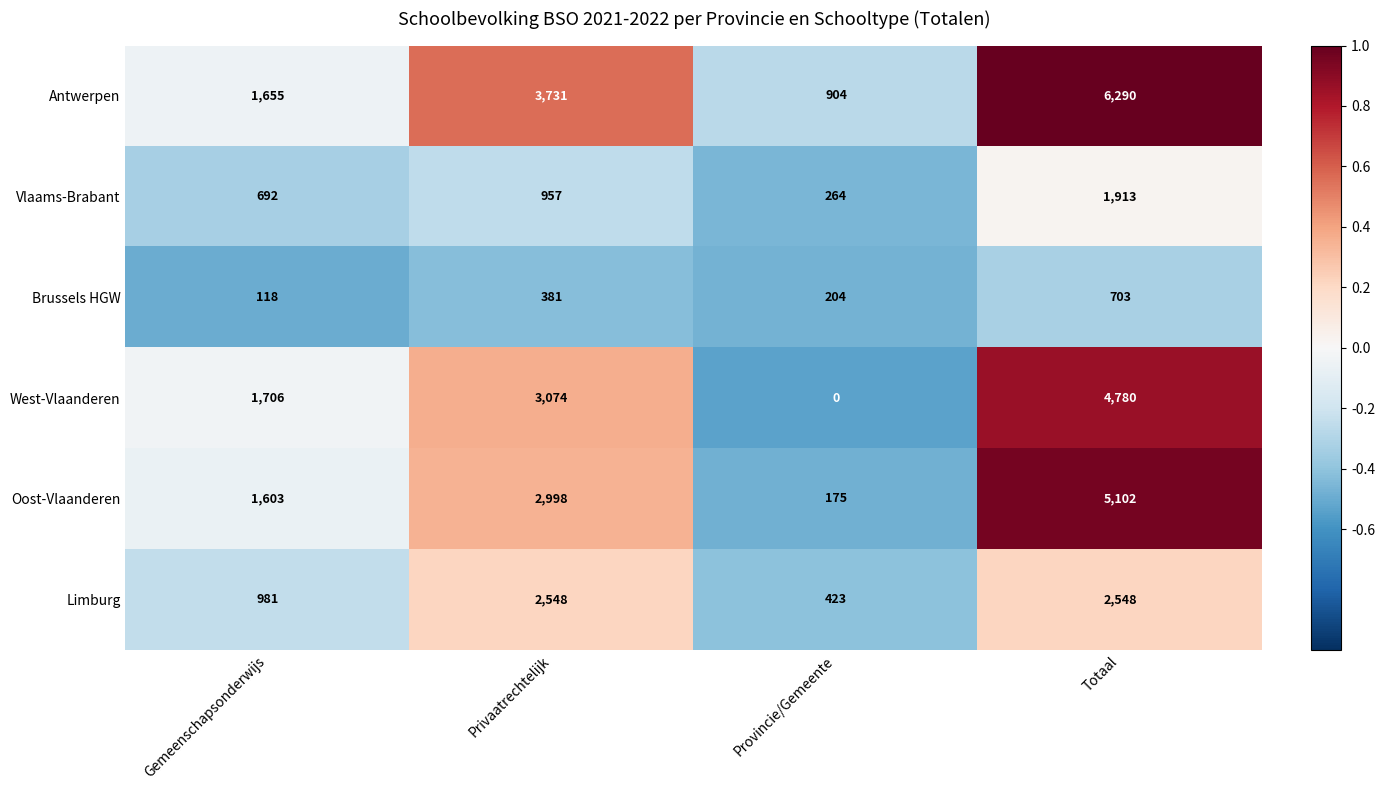

Reading right to left, what are all the values shown in this chart?

Antwerpen: 6290	904	3731	1655
Vlaams-Brabant: 1913	264	957	692
Brussels HGW: 703	204	381	118
West-Vlaanderen: 4780	0	3074	1706
Oost-Vlaanderen: 5102	175	2998	1603
Limburg: 2548	423	2548	981